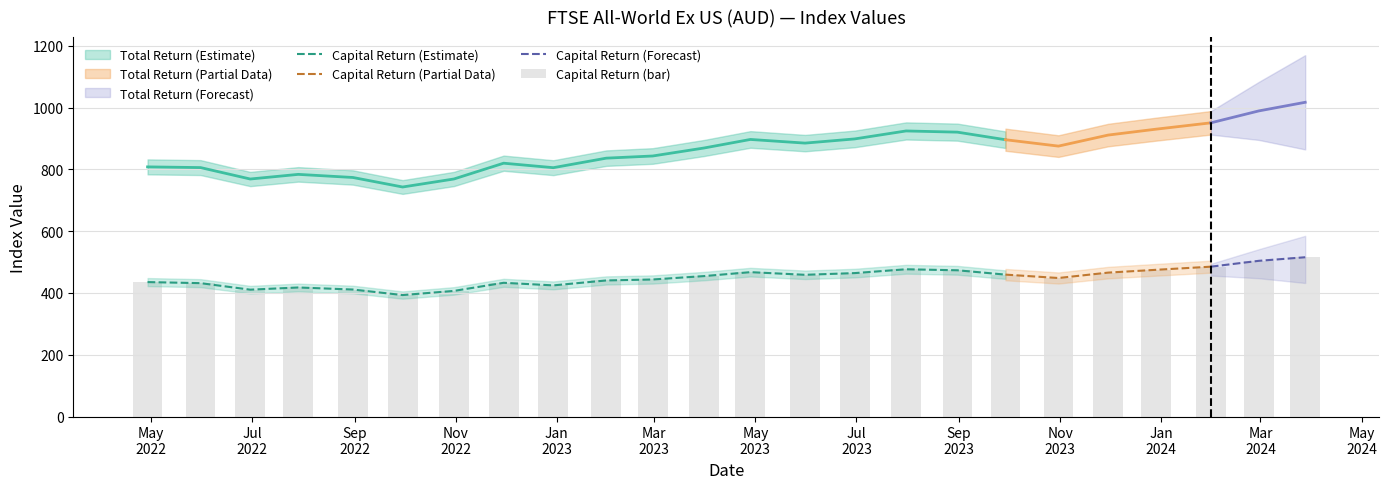

Count the number of categories in the chart.

24